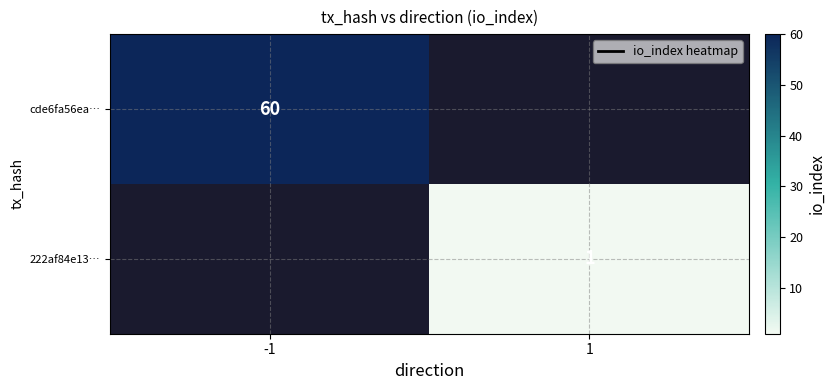

Is it true that cde6fa56ea… equals 38 at -1?

False